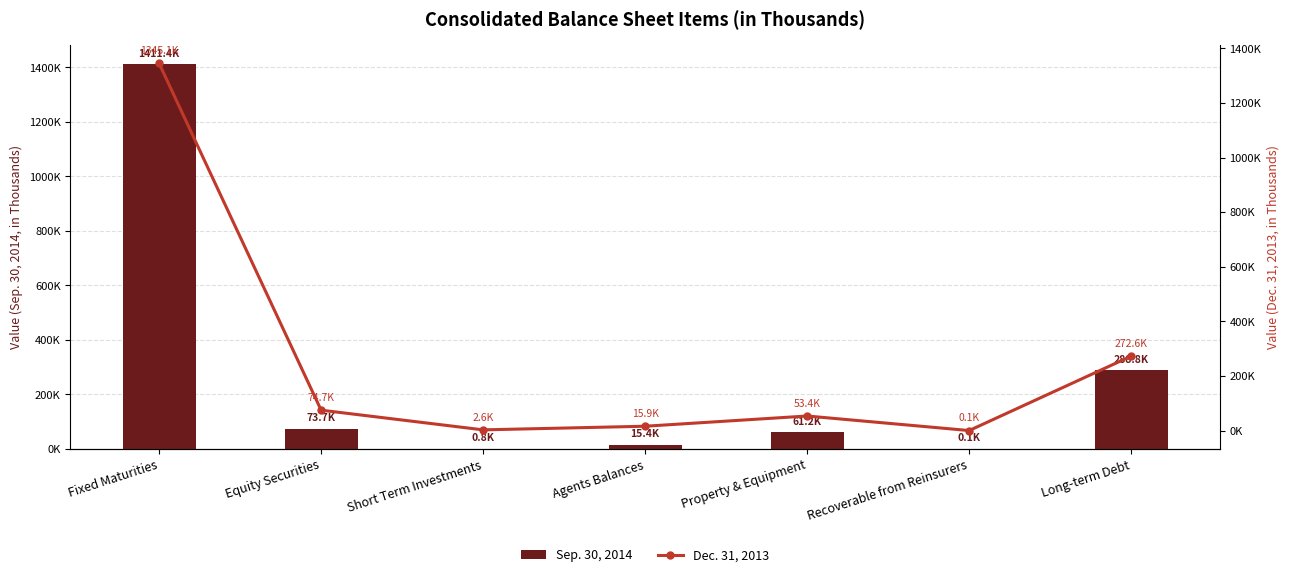

What is the lowest value of the Sep. 30, 2014 series?

70